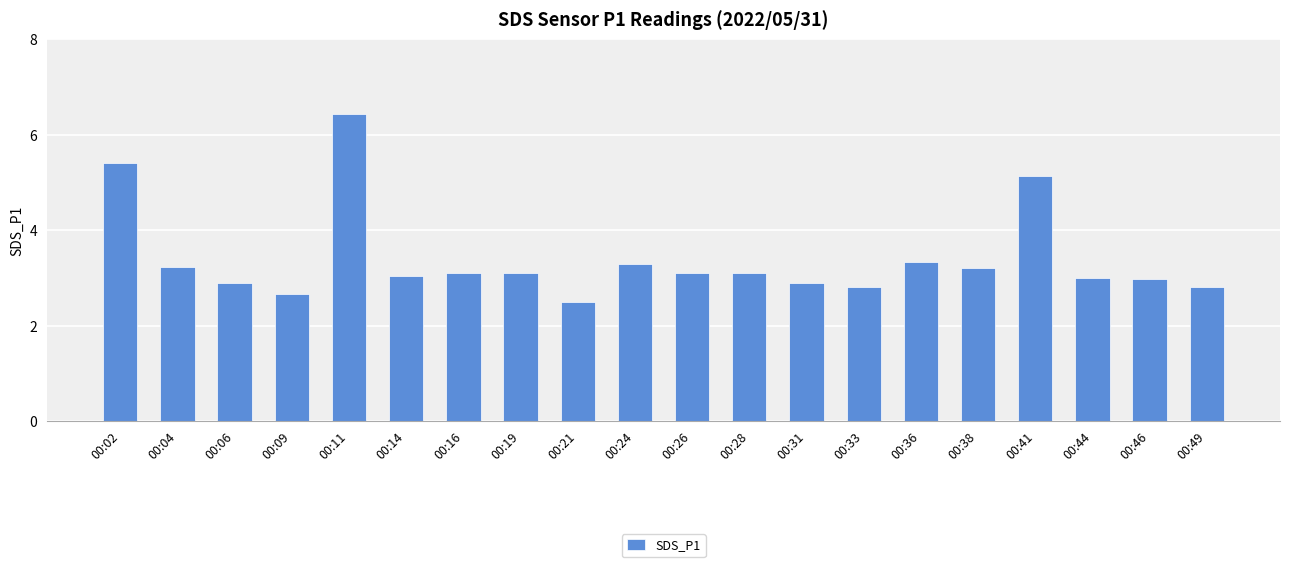

Which has a higher value, 00:11 or 00:46?

00:11